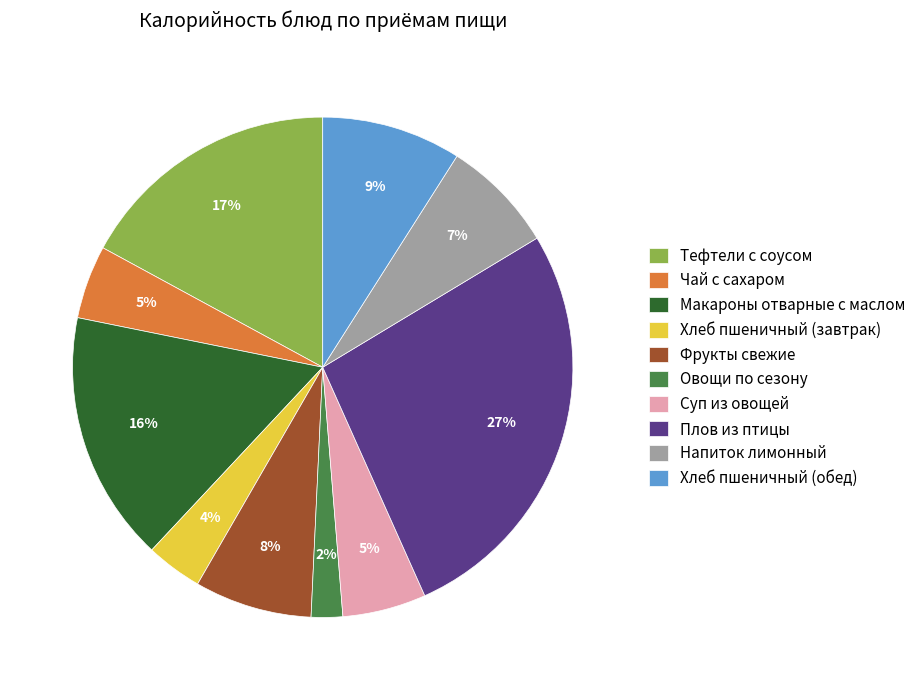

Between Хлеб пшеничный (обед) and Тефтели с соусом, which is larger?

Тефтели с соусом